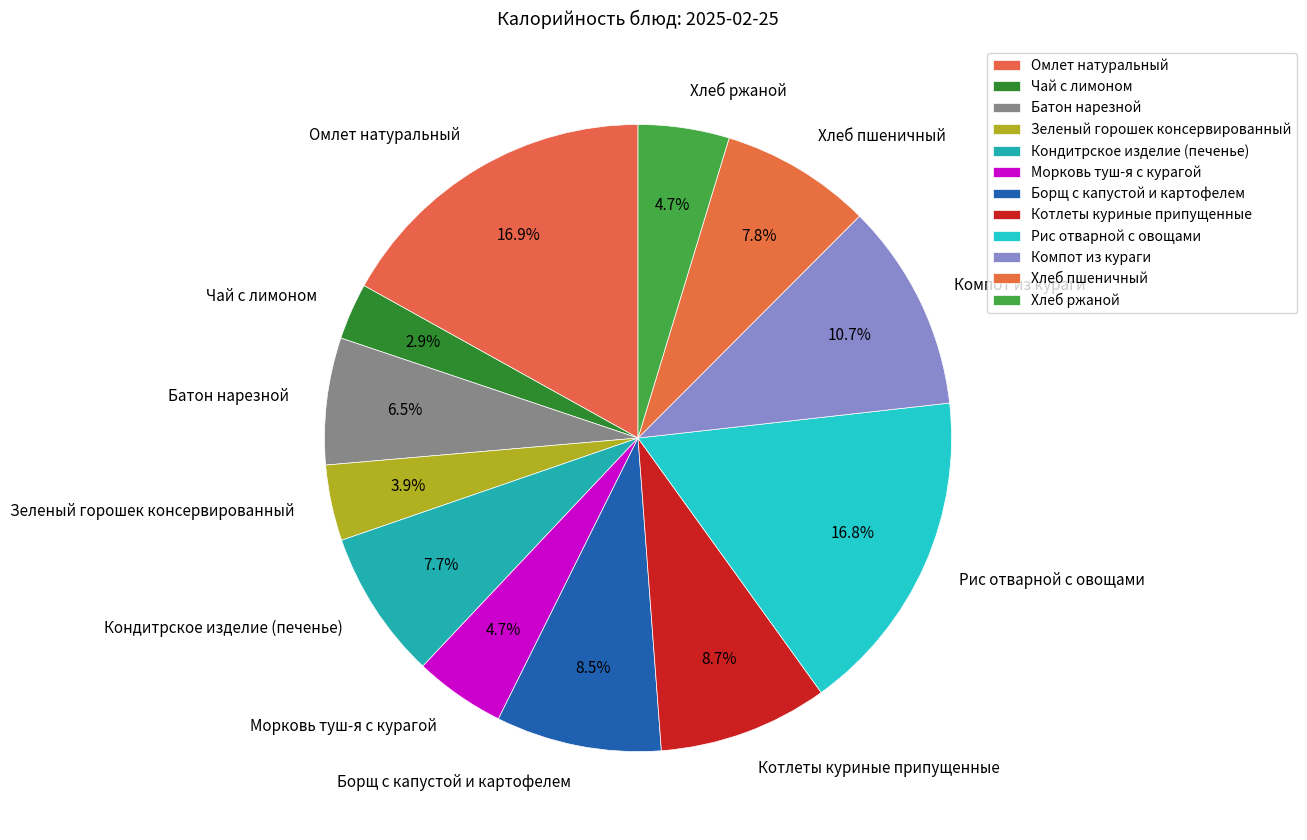

The Хлеб ржаной slice represents 5% of the pie. True or false?

True